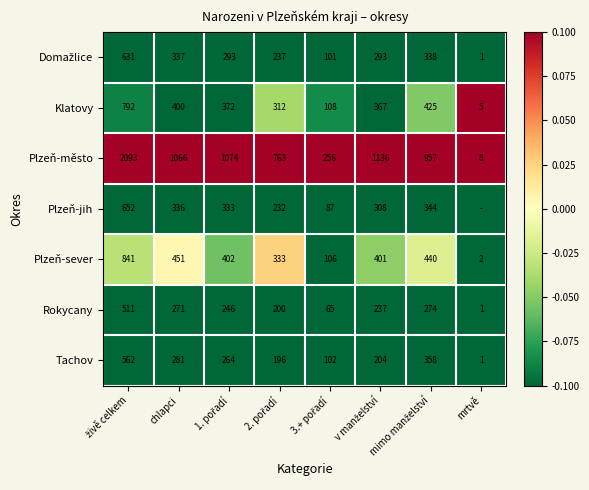

Which has a higher value, chlapci or mrtvě?

chlapci